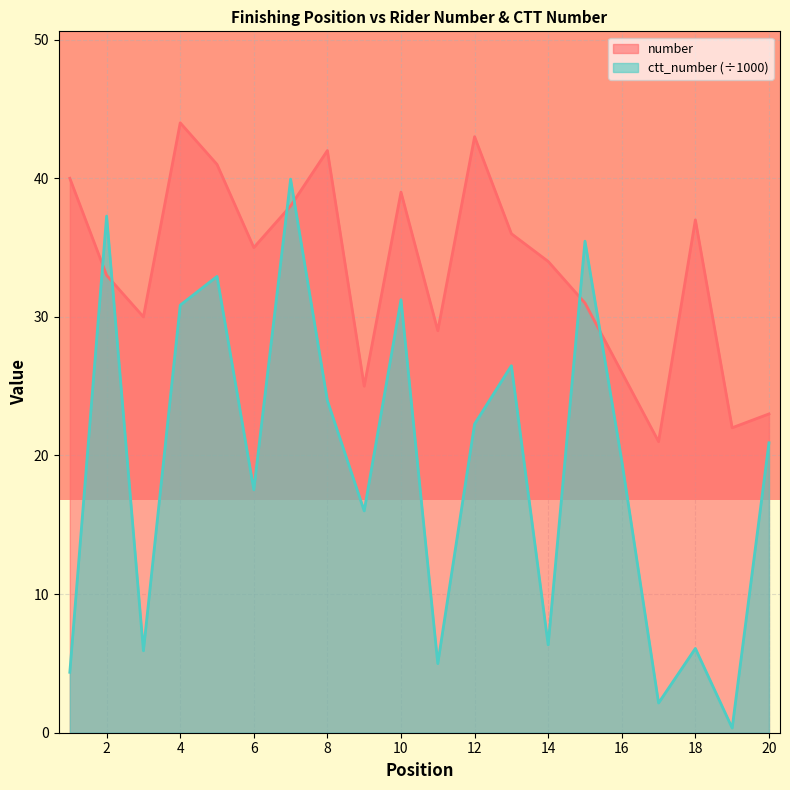

In ctt_number, how many points are lower than both neighbors (excluding endpoints)?

7